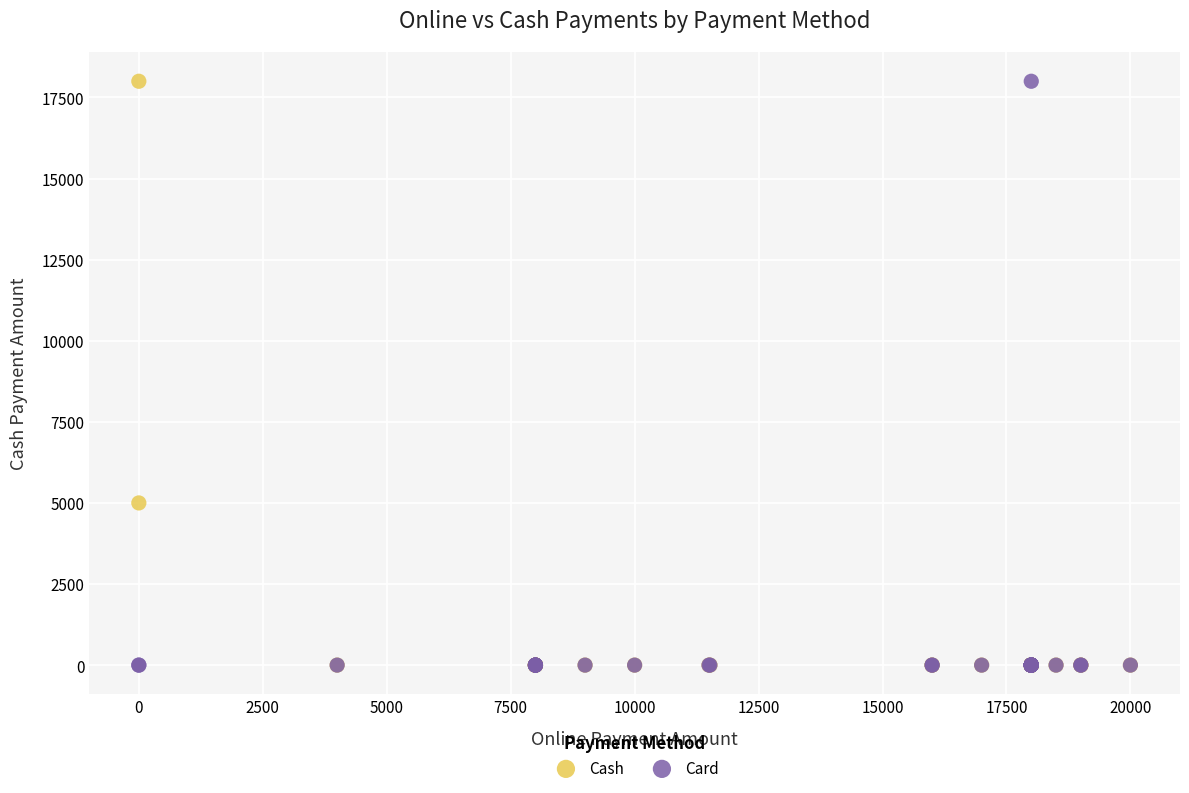

What are all the series names shown in the legend?

Cash, Card